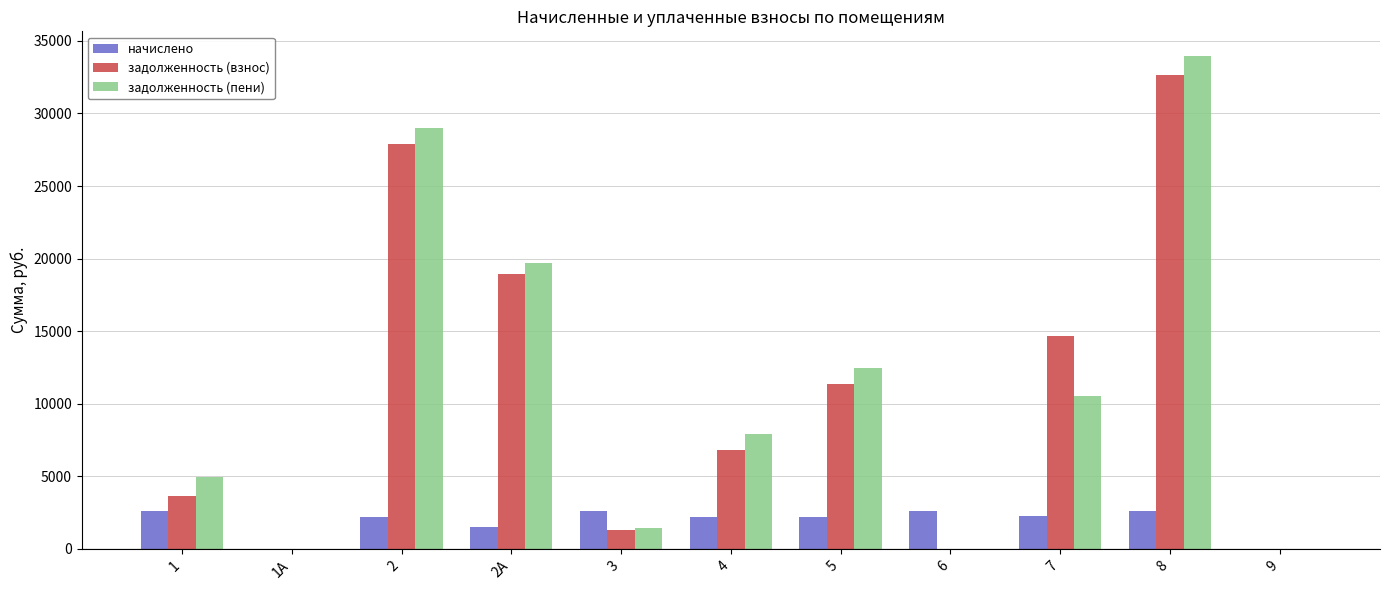

What is the sum of the задолженность (взнос) values at 5 and 8?

44014.2